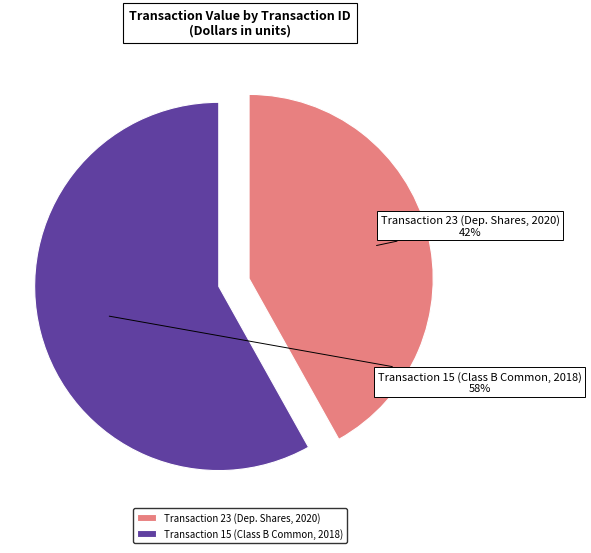

Is it true that Transaction 23 (Dep. Shares, 2020) is 42% of the pie?

True